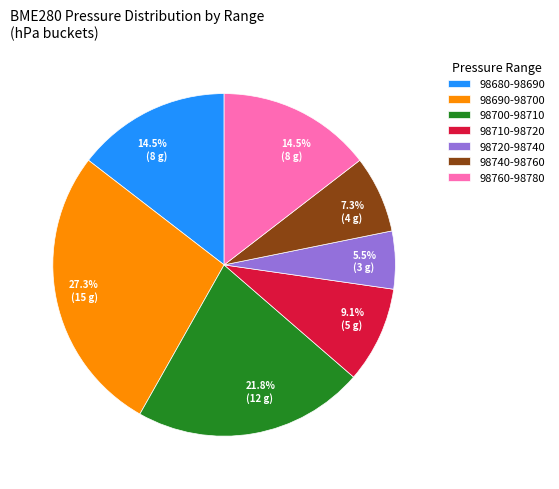

To the nearest percent, what is the difference between the largest and smallest slice percentages?

22%